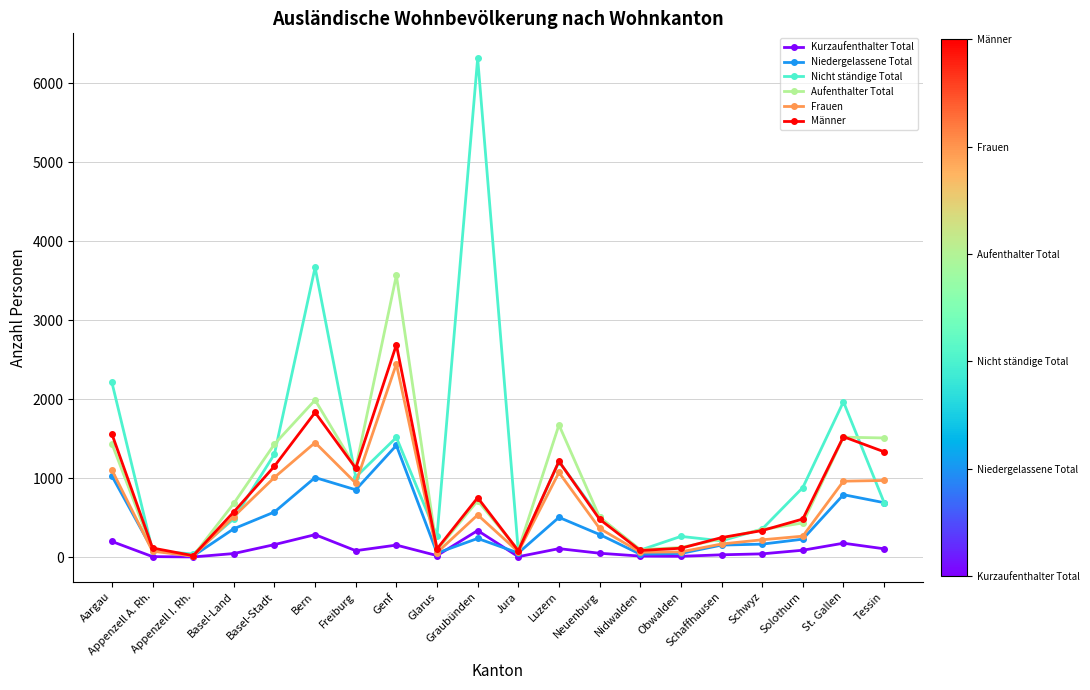

Which label corresponds to the largest value in the chart?

Graubünden